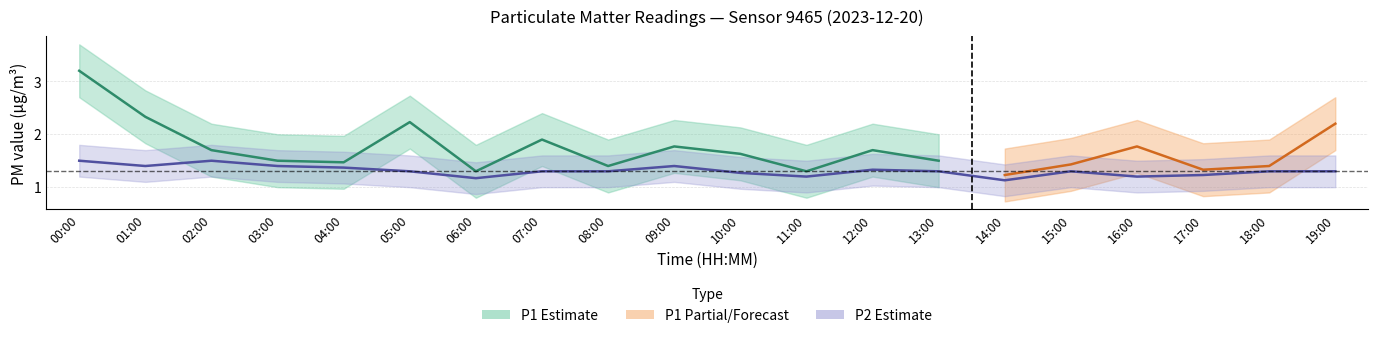

Reading right to left, extract all data points from this chart.

1.3	1.3	1.2	1.2	1.3	1.1	1.3	1.3	1.2	1.3	1.4	1.3	1.3	1.2	1.3	1.4	1.4	1.5	1.4	1.5